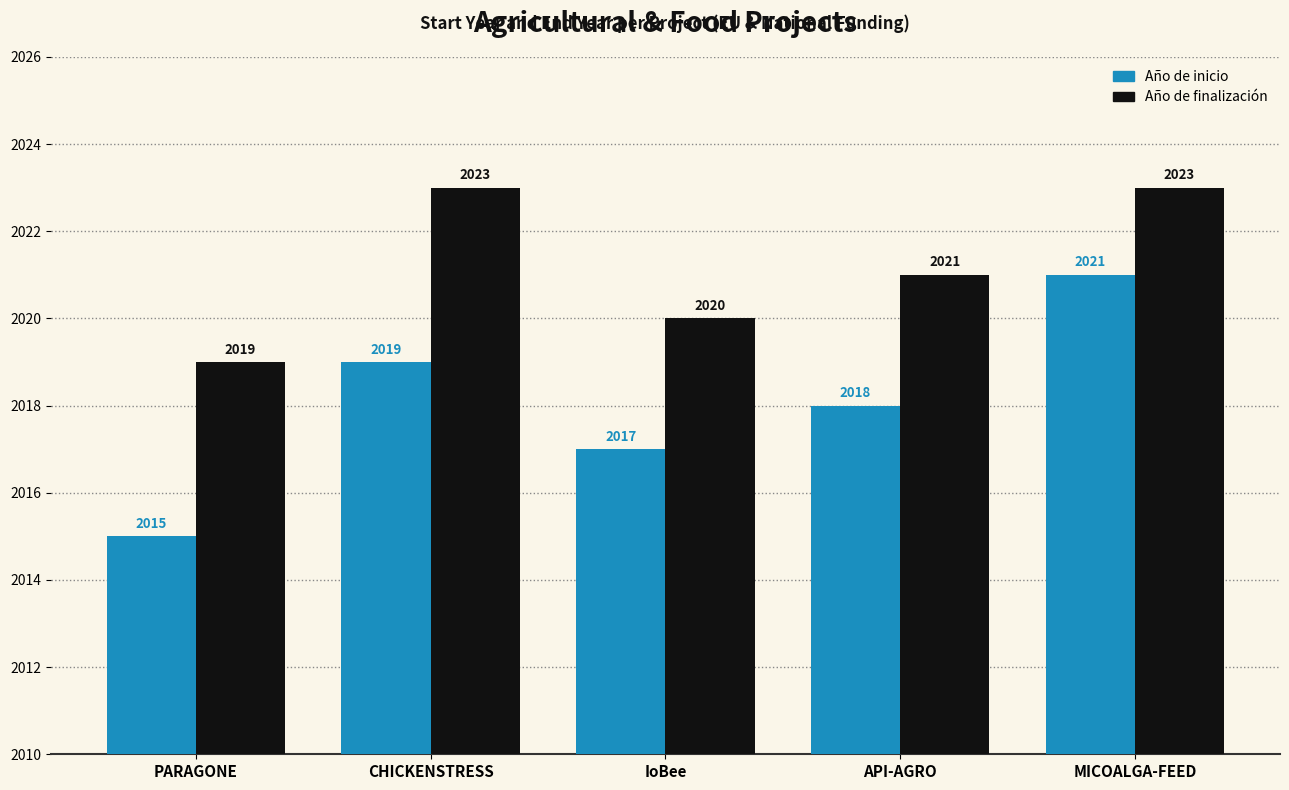

At IoBee, list the series in order from largest to smallest.

Año de finalización, Año de inicio